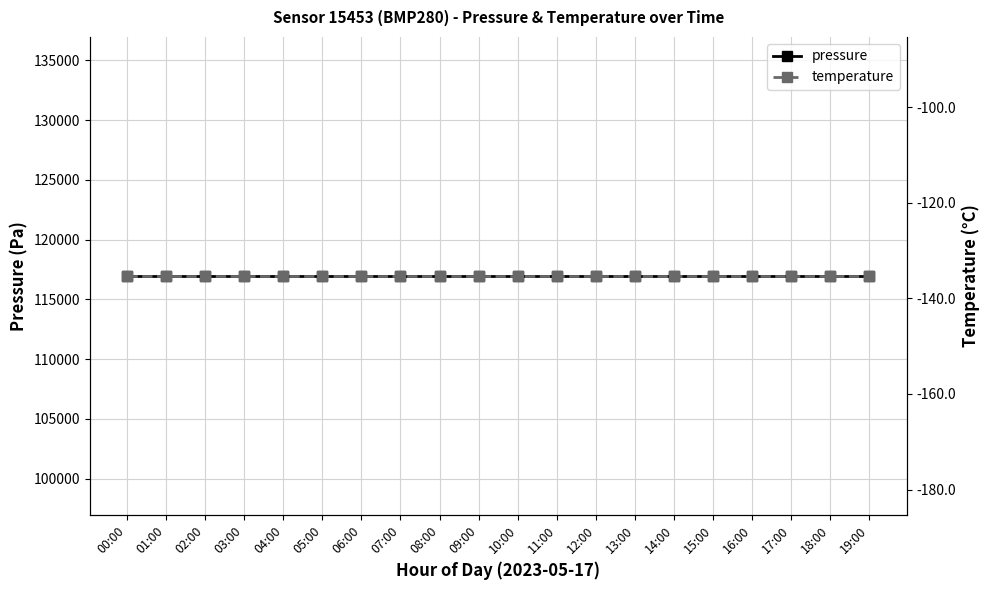

List the series in order of their overall mean, highest first.

pressure, temperature